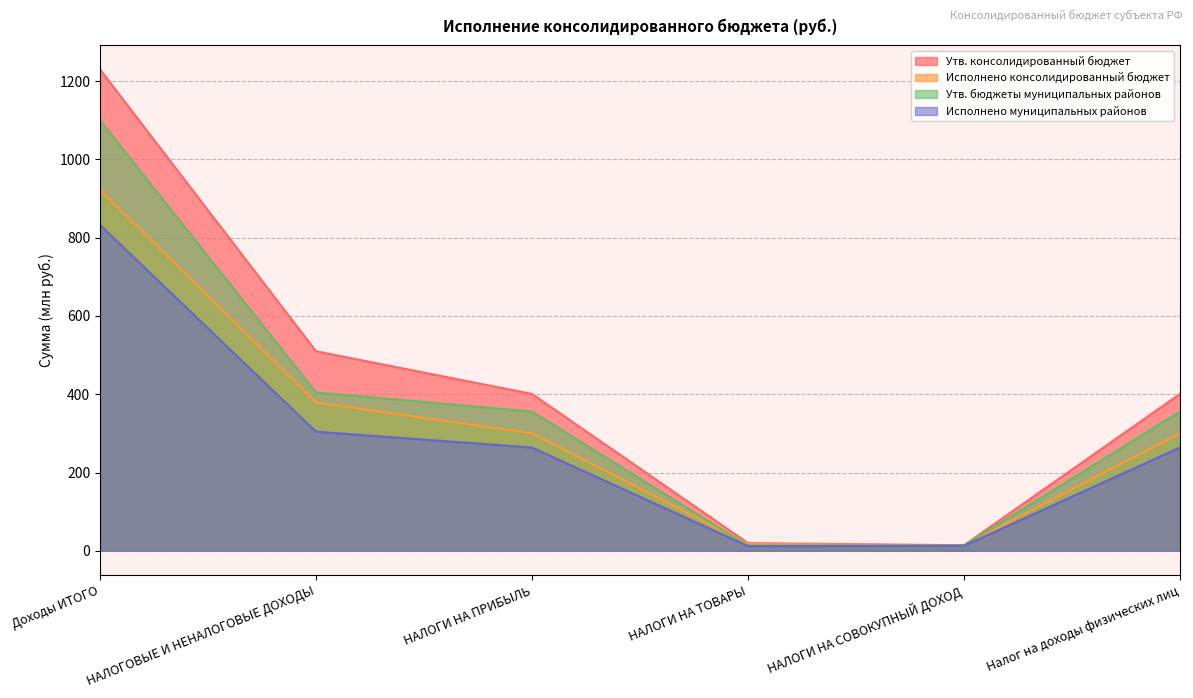

What is the label of the 4th point from the right?

НАЛОГИ НА ПРИБЫЛЬ